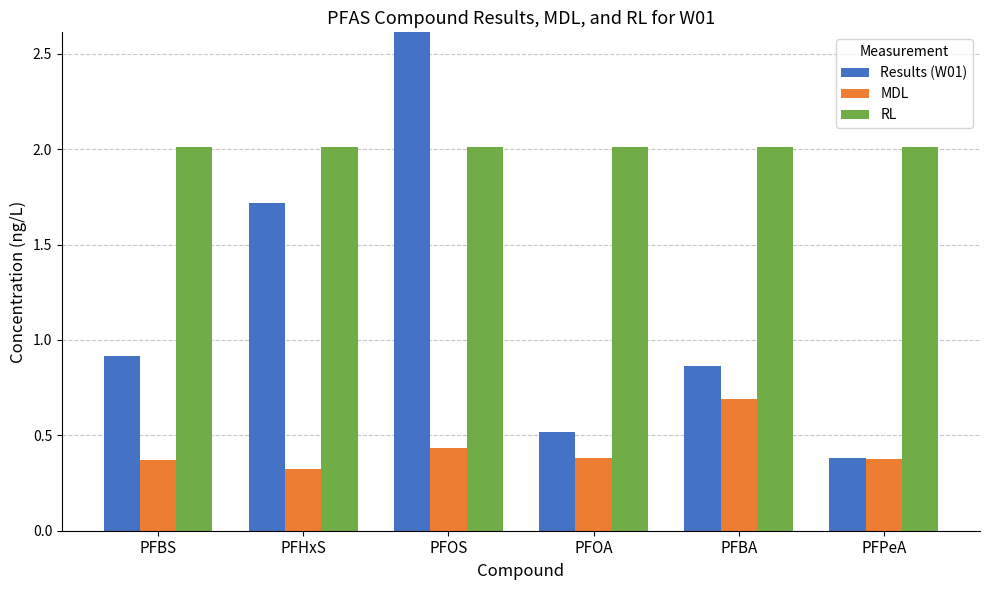

Between PFOS and PFPeA, which series saw the biggest shift?

Results (W01)